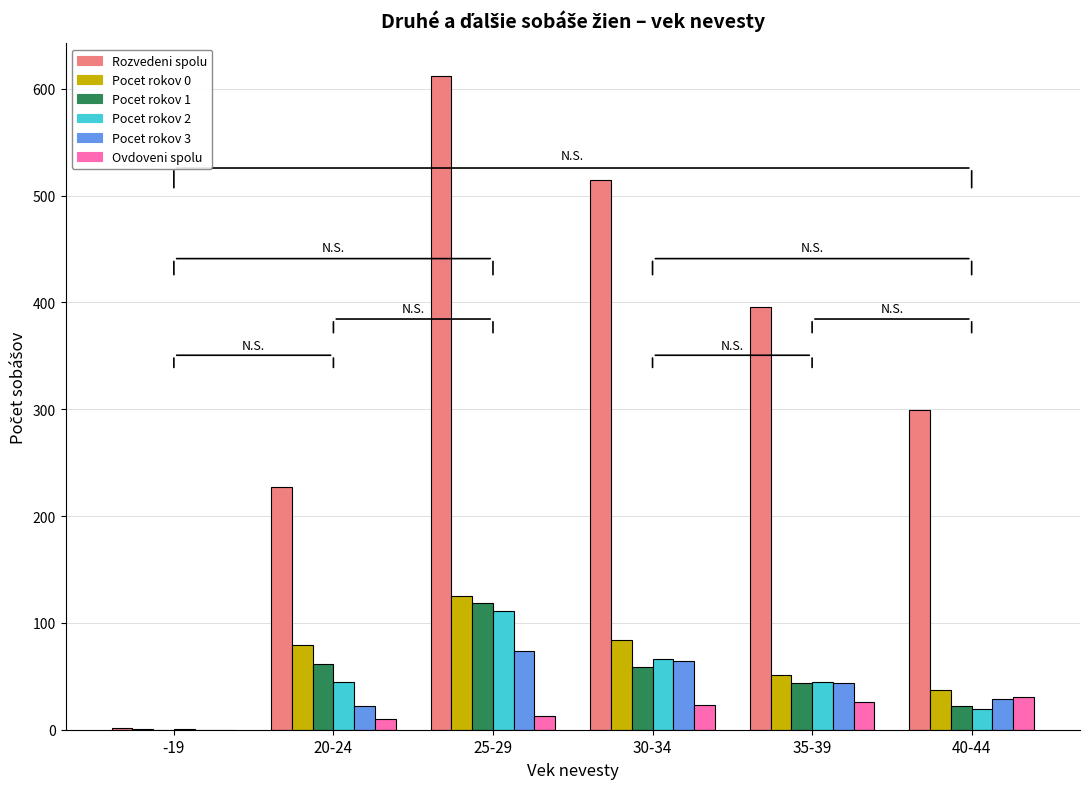

How many Pocet rokov 2 values are between 19 and 66?

4